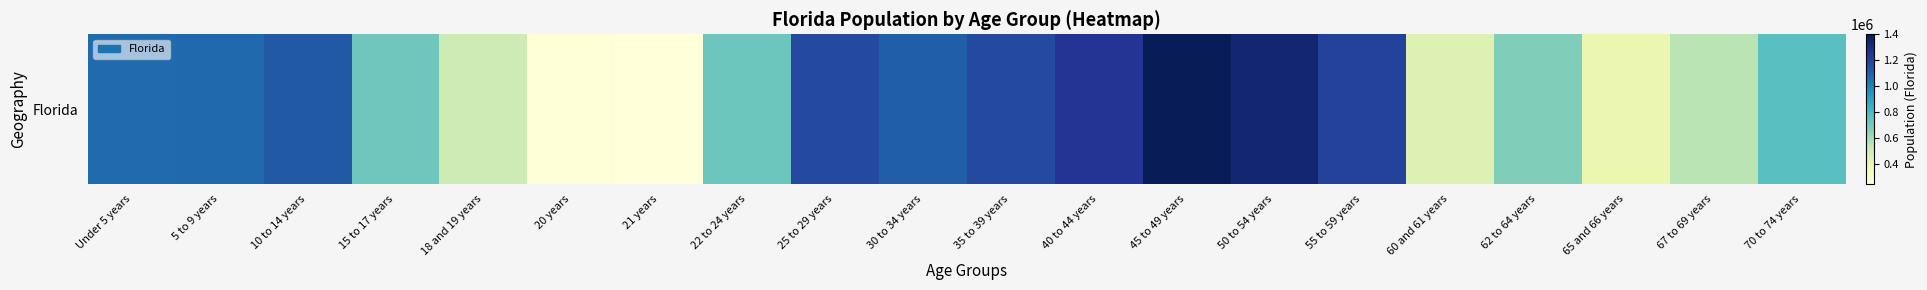

At which label does the data first exceed 1073506?

5 to 9 years